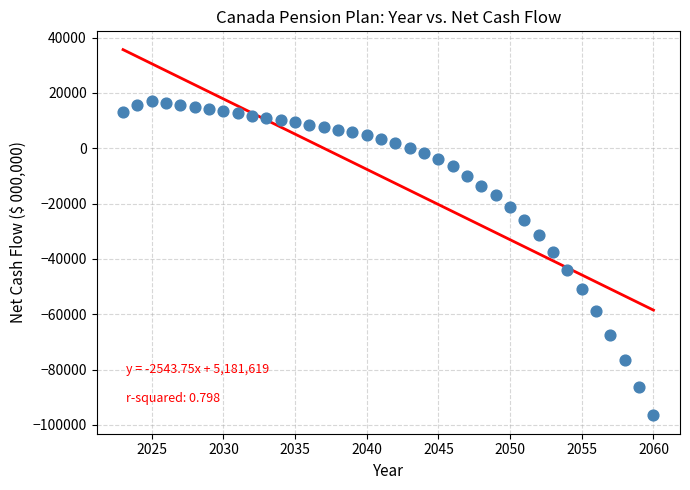

What Y value in the scatter plot is closest to -39658?

-37372.1